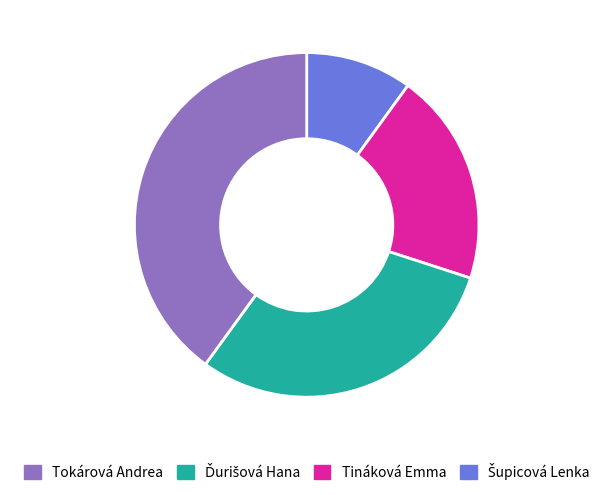

Does any single category account for the majority?

No